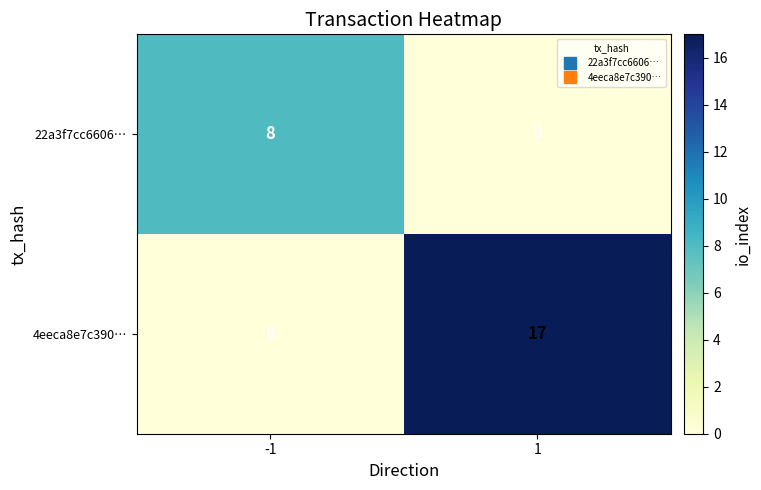

Reading left to right, transcribe all the data shown in this chart.

22a3f7cc6606…: 8	0
4eeca8e7c390…: 0	17